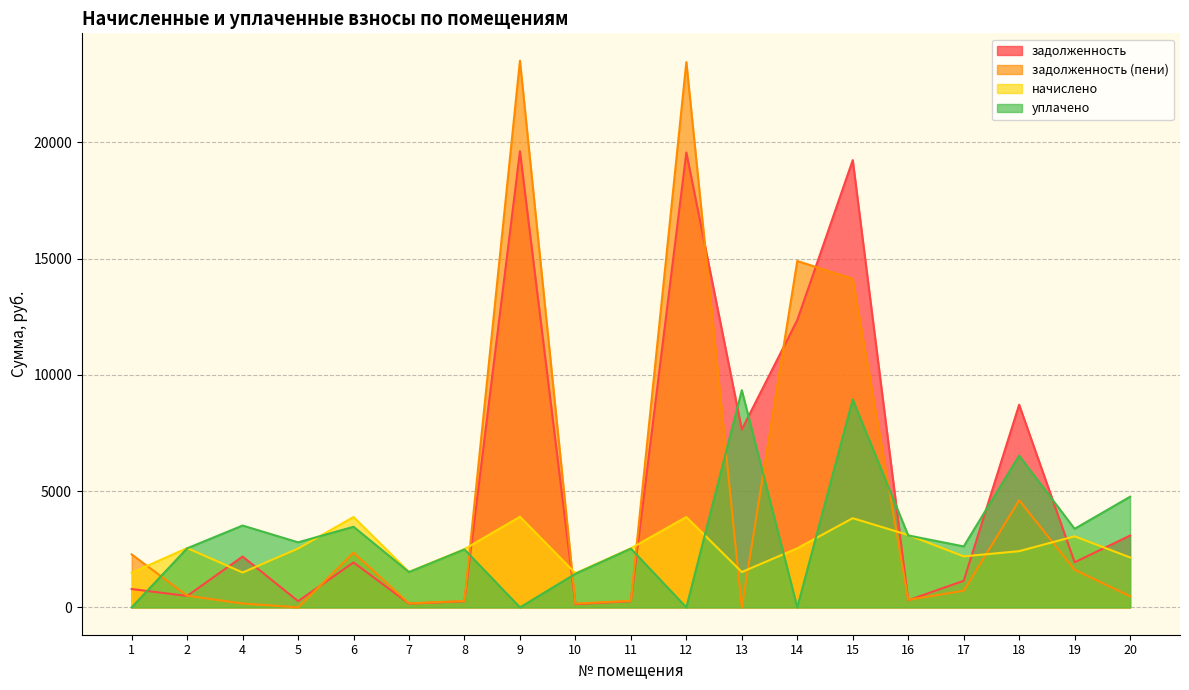

What is the highest value of the начислено series?

3898.7